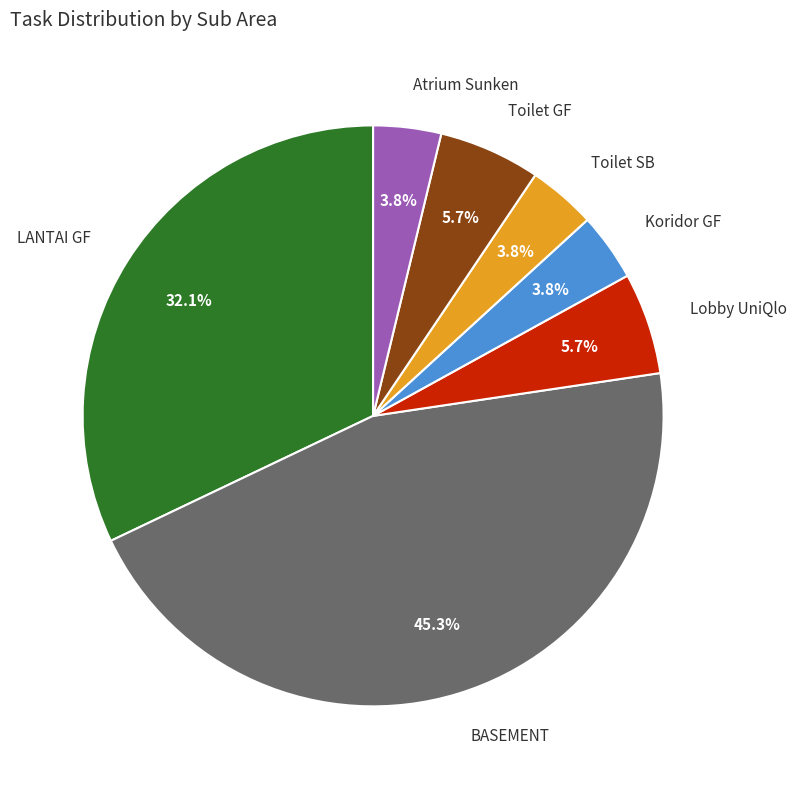

The Toilet SB slice represents 4% of the pie. True or false?

True